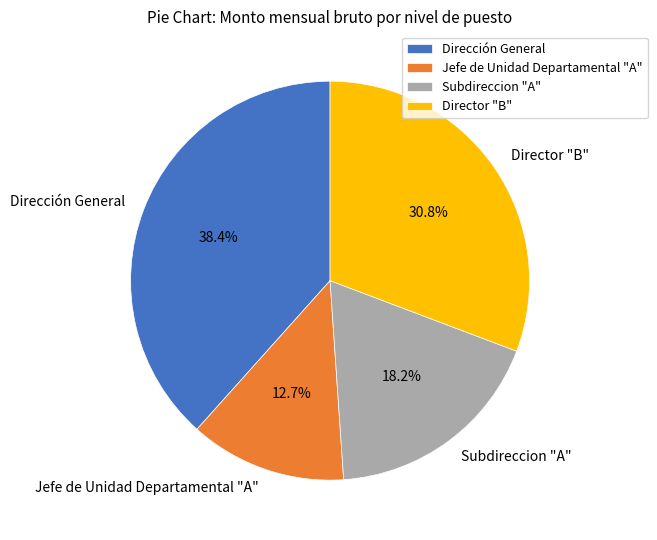

What percentage is the Director "B" slice, to the nearest percent?

31%